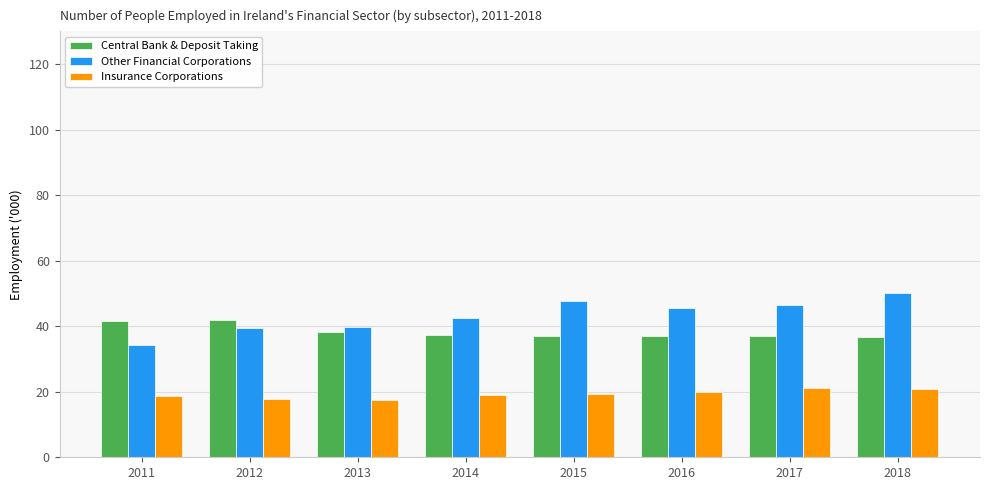

True or false: Insurance Corporations has a value of 17.9 at 2012.

True